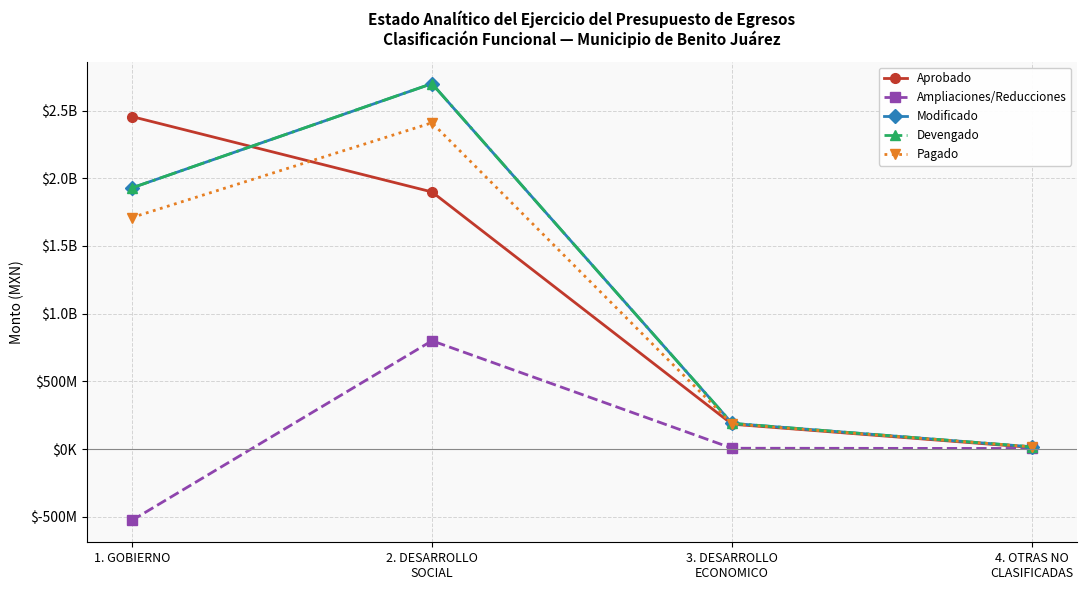

Rank the series at 3. DESARROLLO
ECONOMICO from highest to lowest value.

Modificado, Devengado, Pagado, Aprobado, Ampliaciones/Reducciones